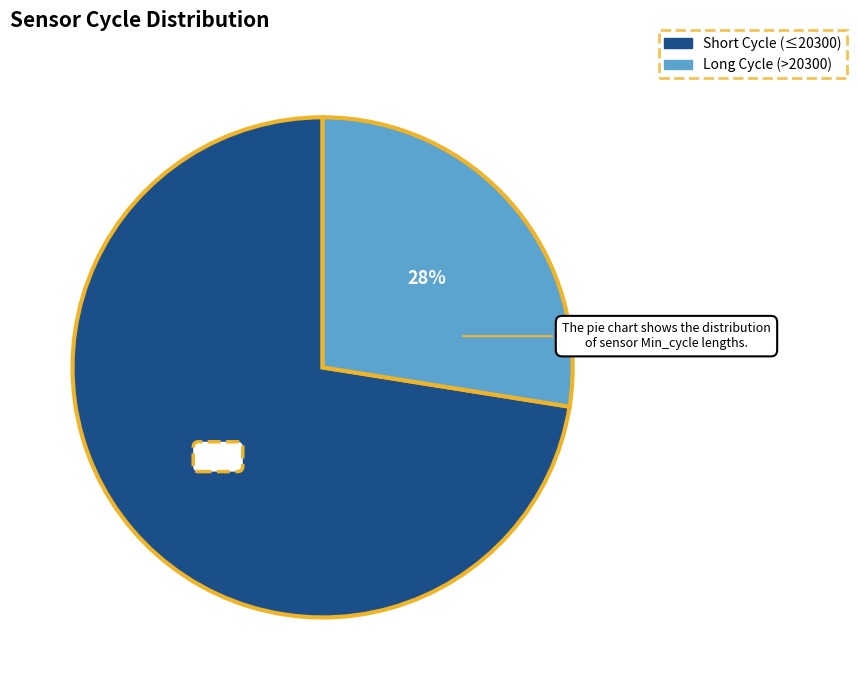

Count the number of slices in the pie.

2